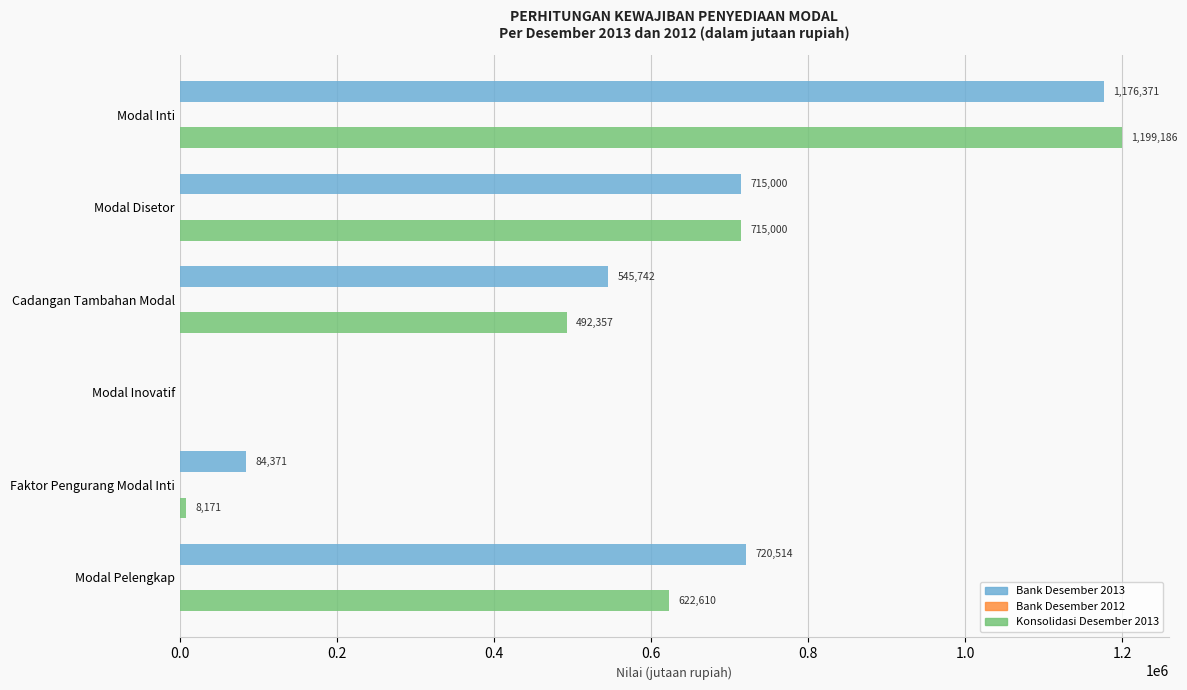

What is the sum of the Konsolidasi Desember 2013 values at Cadangan Tambahan Modal and Faktor Pengurang Modal Inti?

500528